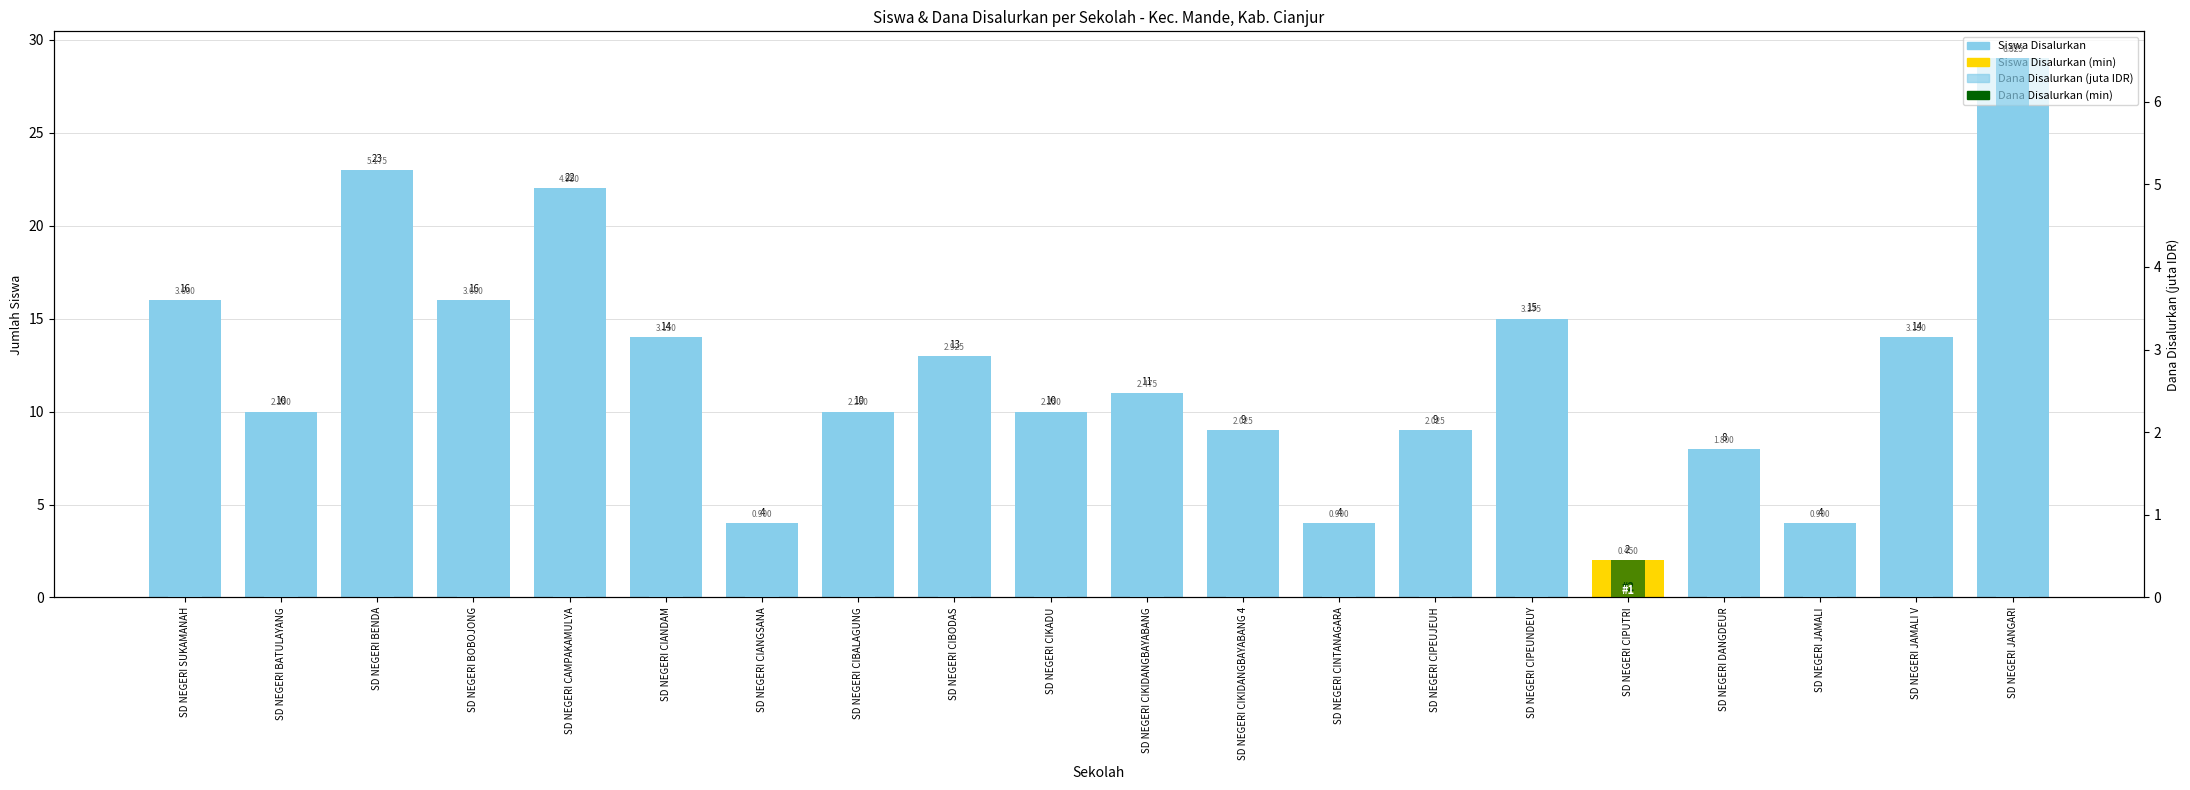

Does the chart contain stacked bars?

No